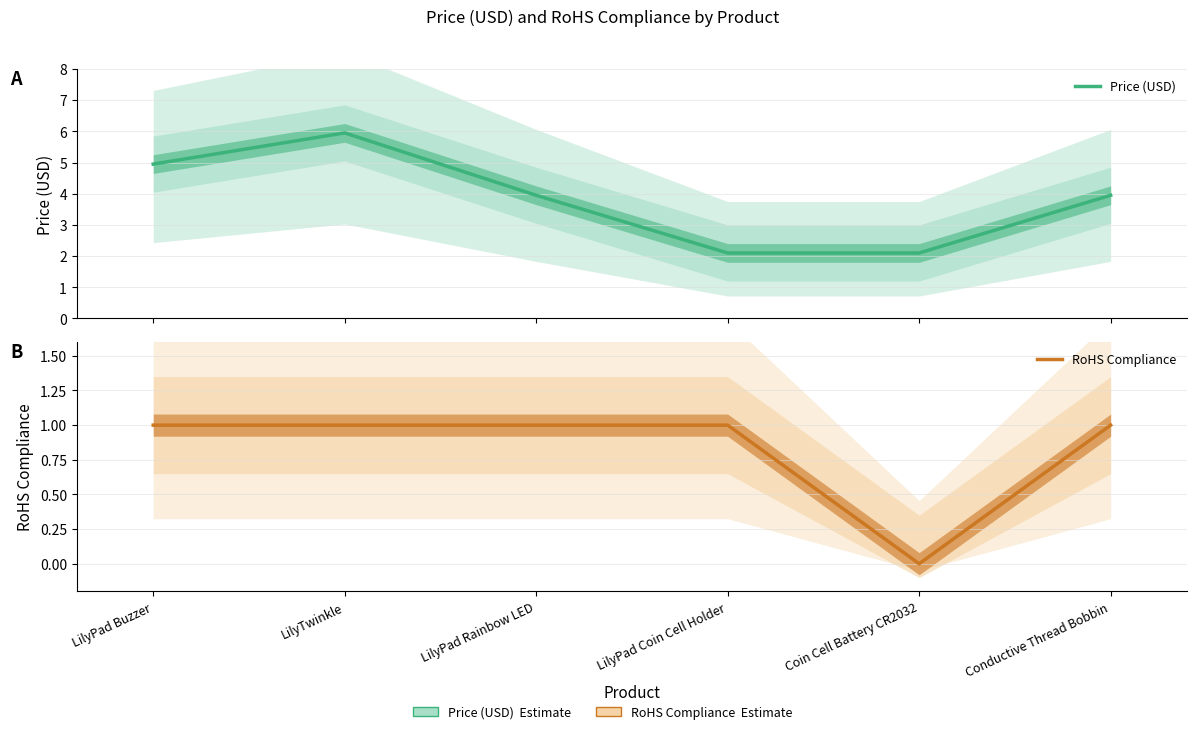

True or false: Price (USD) has more than 1 interior local peaks.

False